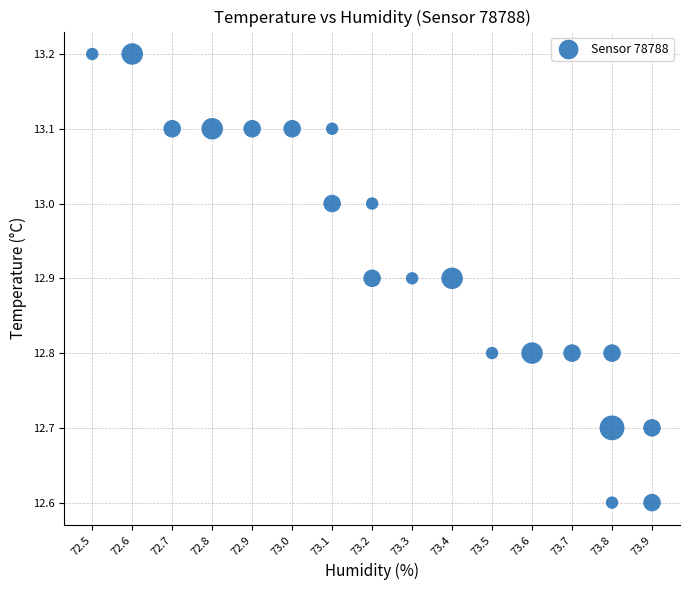

What is the range of Y values (max minus min)?

0.6